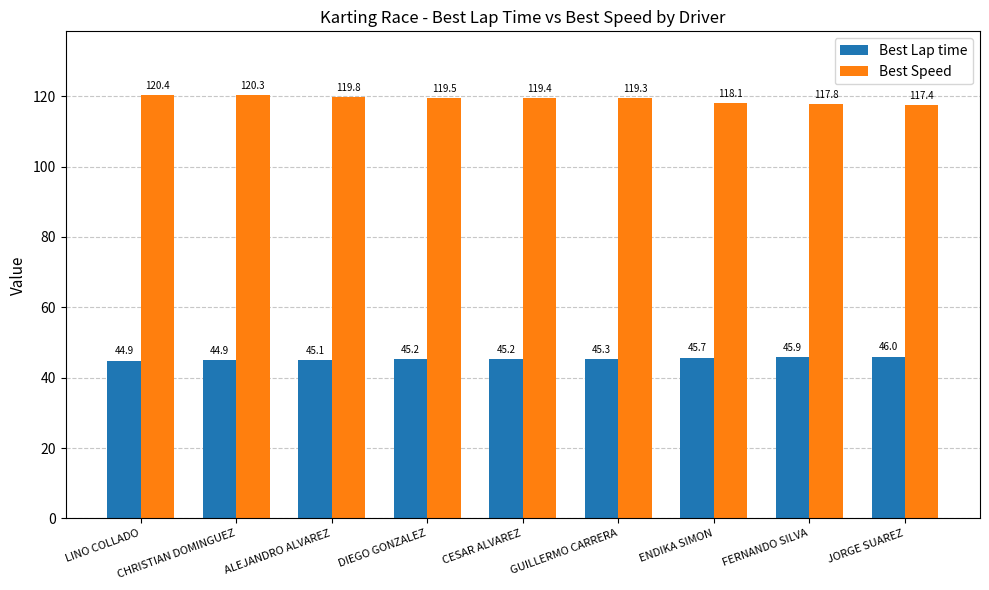

The Best Lap time series shows 73.0 at GUILLERMO CARRERA. True or false?

False